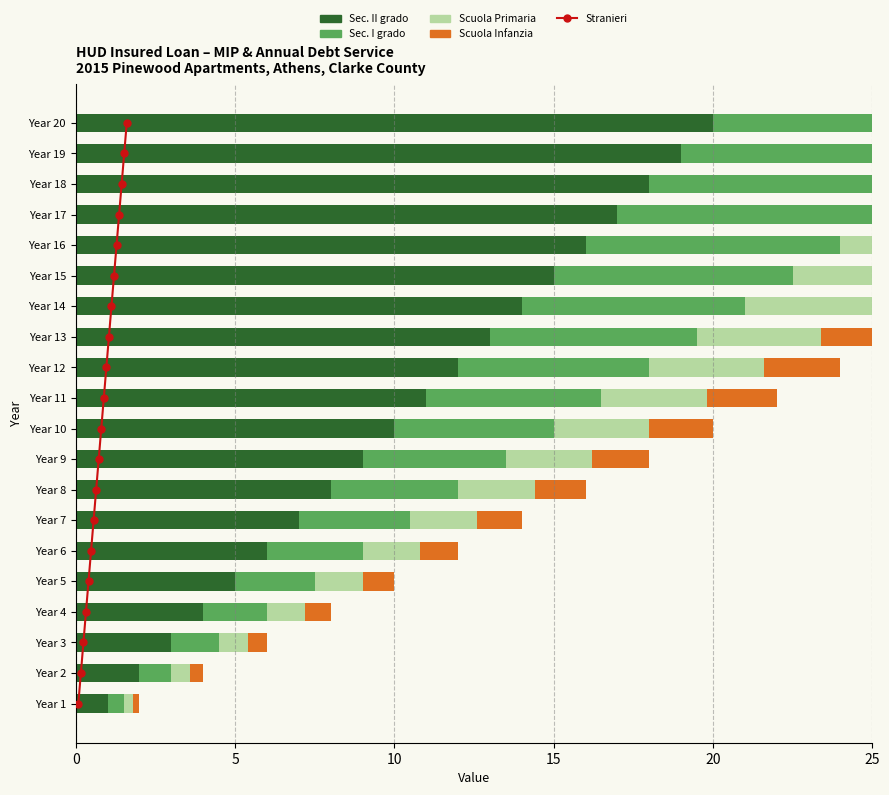

What is the difference between the second highest and second lowest values in the Sec. II grado series?

17.0